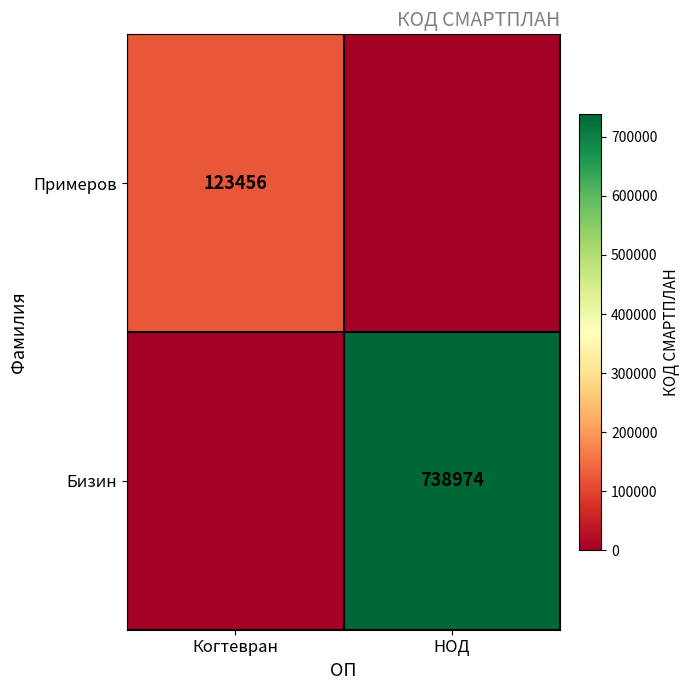

True or false: Примеров has a value of 123456 at Когтевран.

True